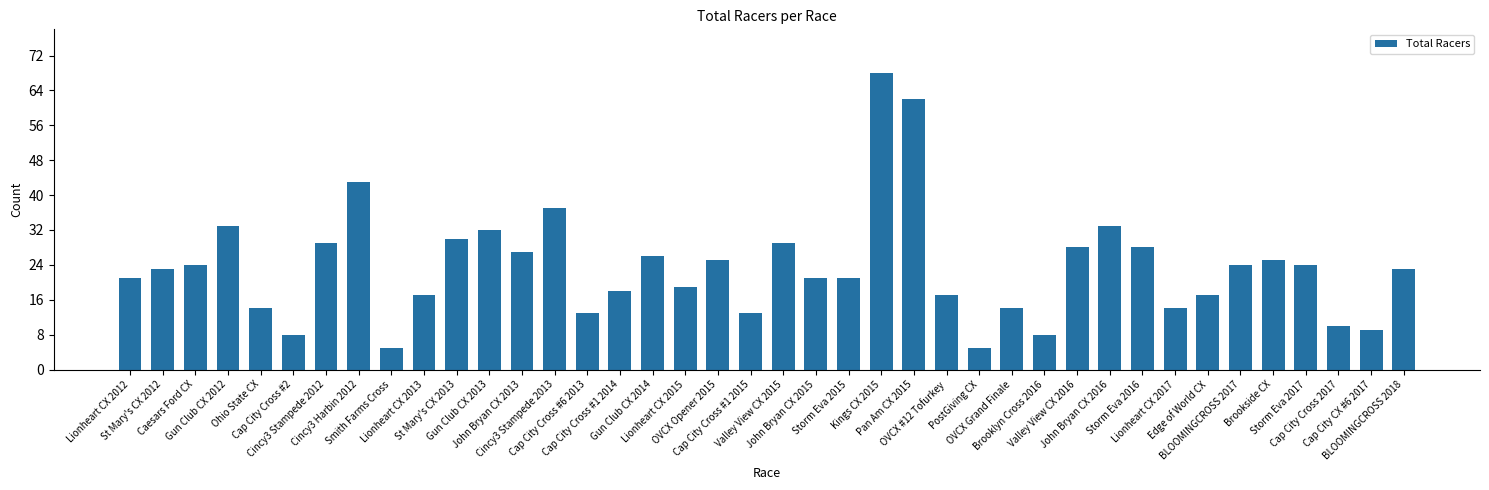

Which category has the highest value across all series?

Kings CX 2015